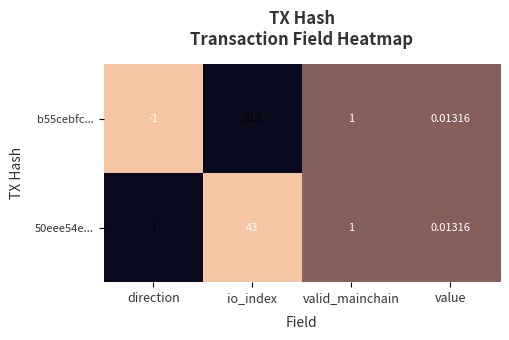

Where does the b55cebfc... series first go above 1?

io_index